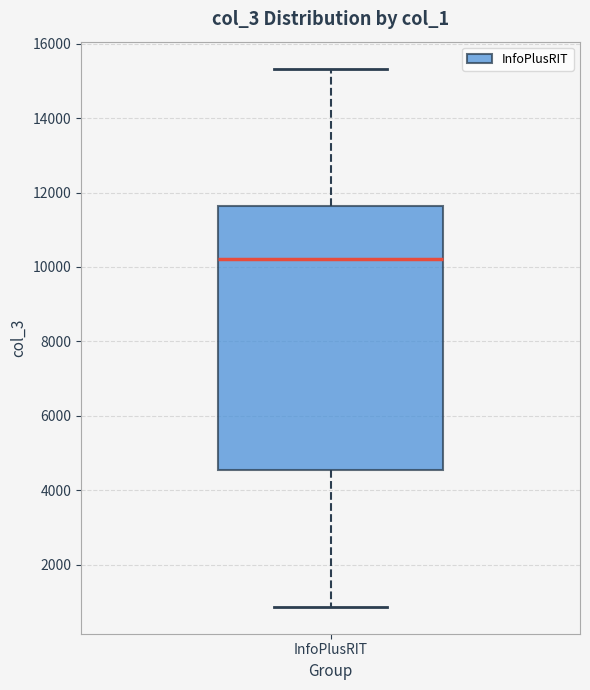

Read this box plot against the y-axis: the position of the median line, the range covered by the box, and the ends of both whiskers. The values are not printed on the chart, so give them approximately, as read against the axis.

median 10200, box 4600 to 11600, whiskers 800 to 15400